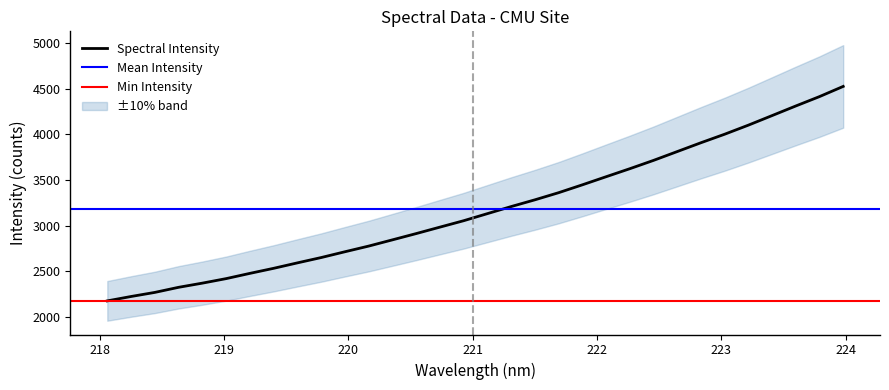

Reading left to right, what are all the values shown in this chart?

218.0596=2174.2	218.2508=2222.2	218.442=2267.0	218.6332=2322.8	218.8244=2368.6	219.0156=2418.0	219.2067=2475.5	219.3979=2530.9	219.589=2590.6	219.7801=2648.8	219.9712=2712.3	220.1623=2774.4	220.3533=2842.7	220.5444=2911.4	220.7354=2982.1	220.9264=3052.4	221.1174=3129.9	221.3083=3207.4	221.4993=3281.2	221.6902=3359.4	221.8812=3445.5	222.0721=3534.1	222.263=3622.1	222.4538=3713.2	222.6447=3809.9	222.8355=3906.7	223.0264=4000.1	223.2172=4099.5	223.408=4204.3	223.5987=4309.5	223.7895=4412.4	223.9802=4524.0